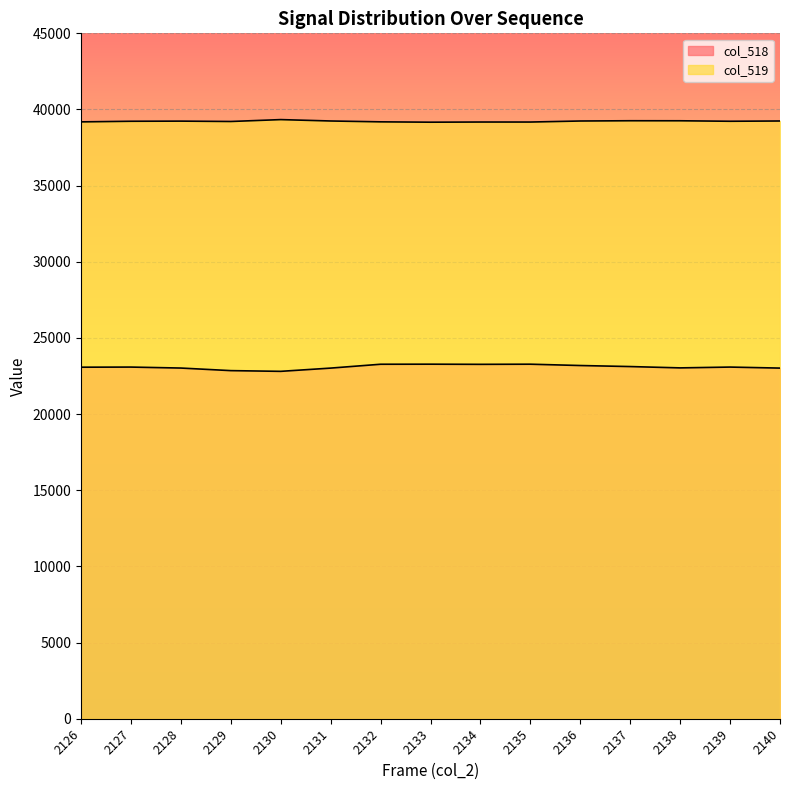

True or false: col_518 has a value of 36036 at 2134.

False